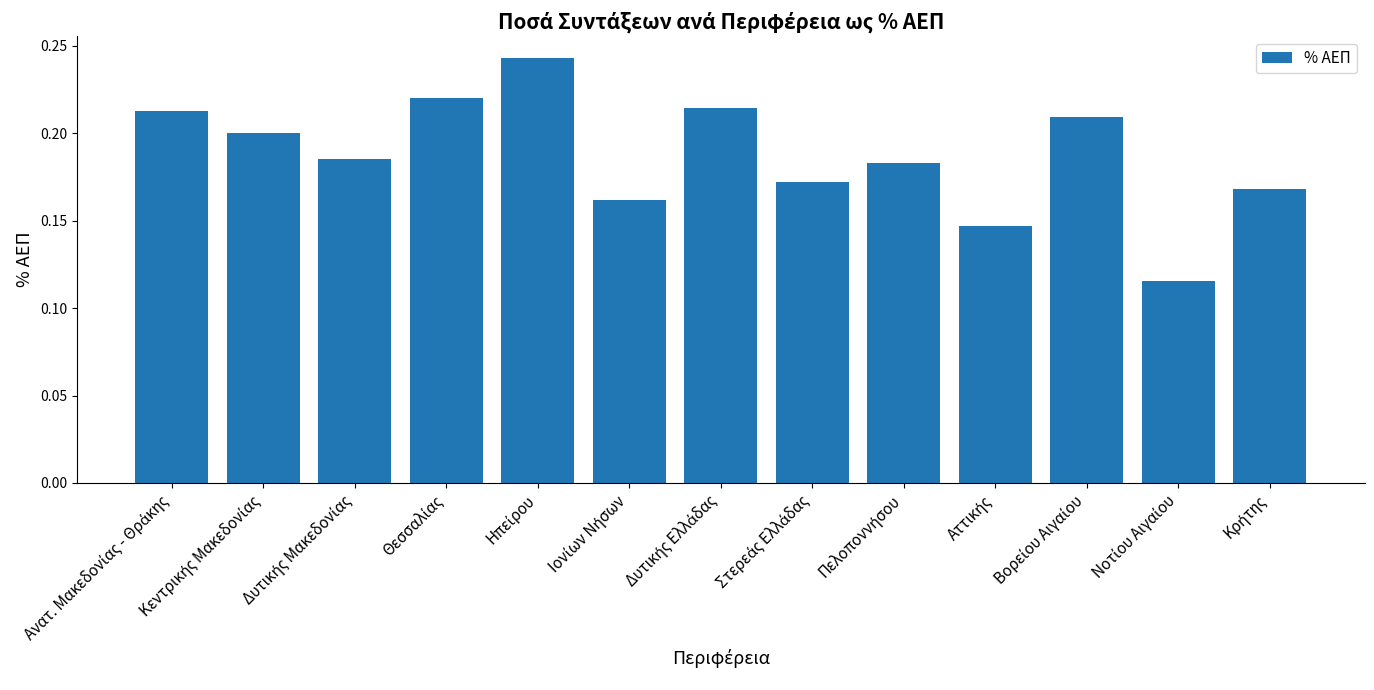

How many categories are shown in the chart?

13